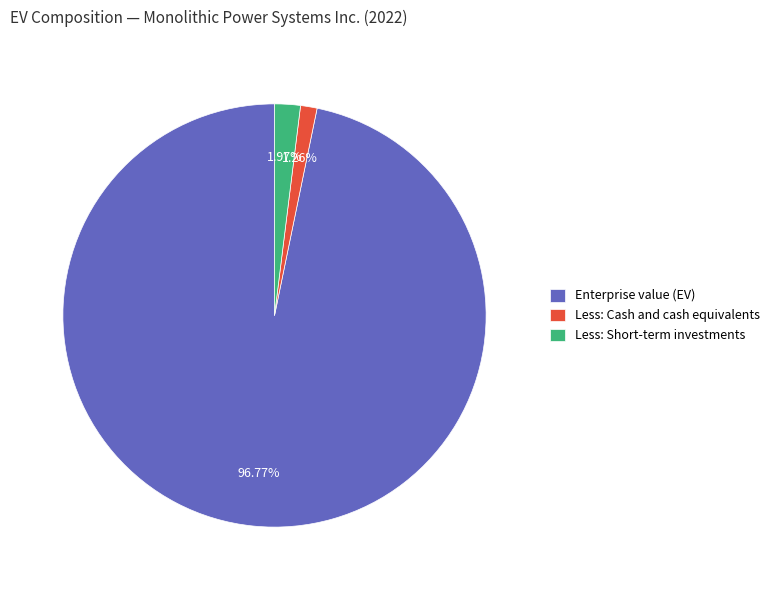

Is the sum of Less: Short-term investments and Less: Cash and cash equivalents greater than half?

No